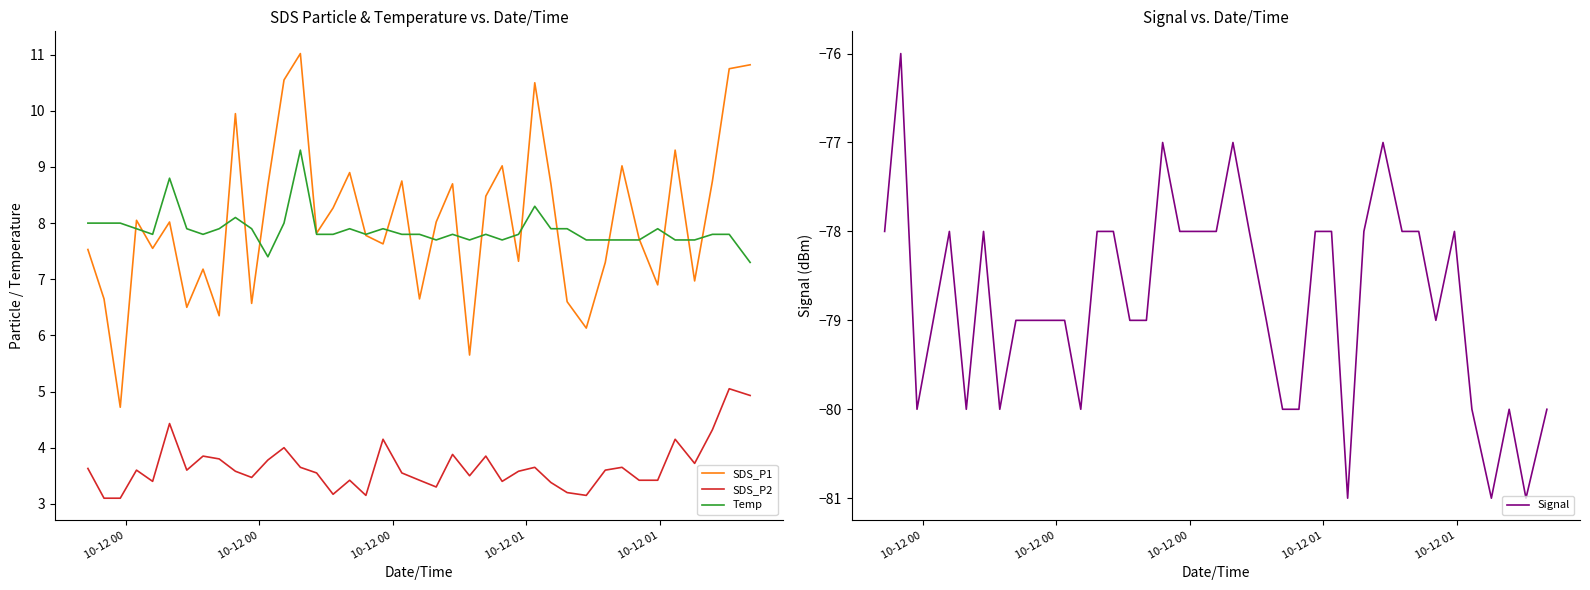

What is the maximum value shown in the chart?

11.0